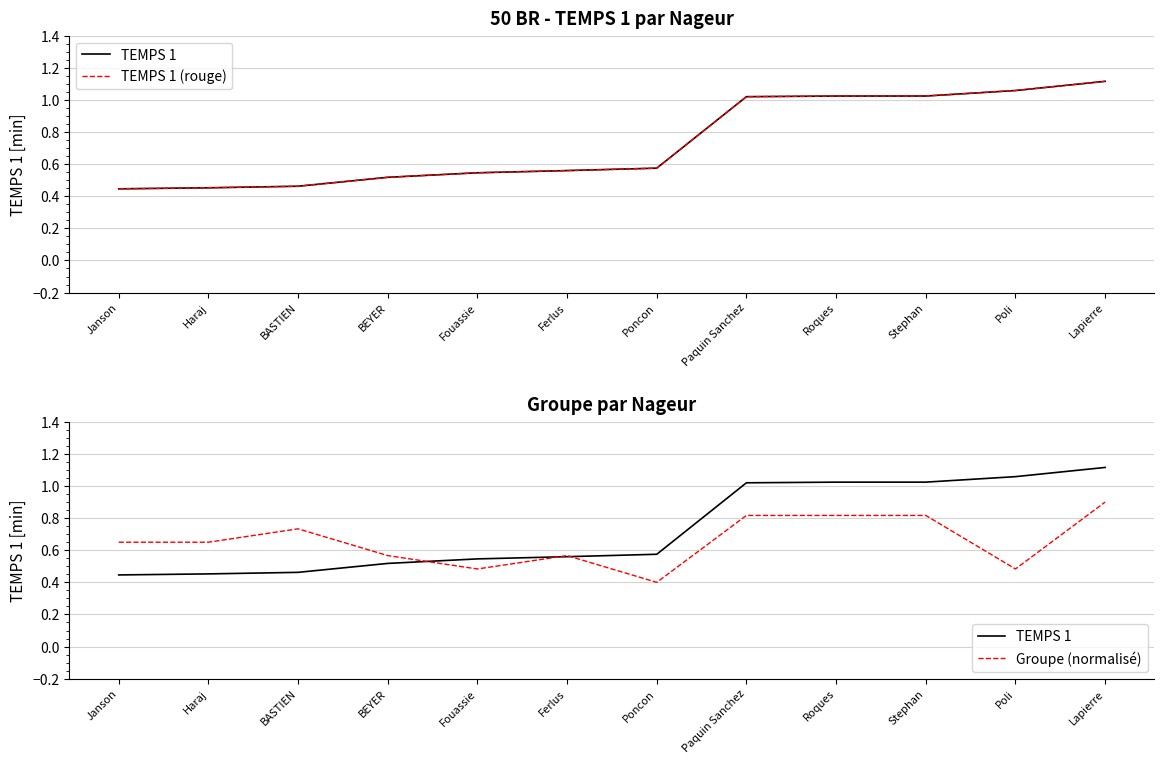

At which label is TEMPS 1 closest to 0?

Janson